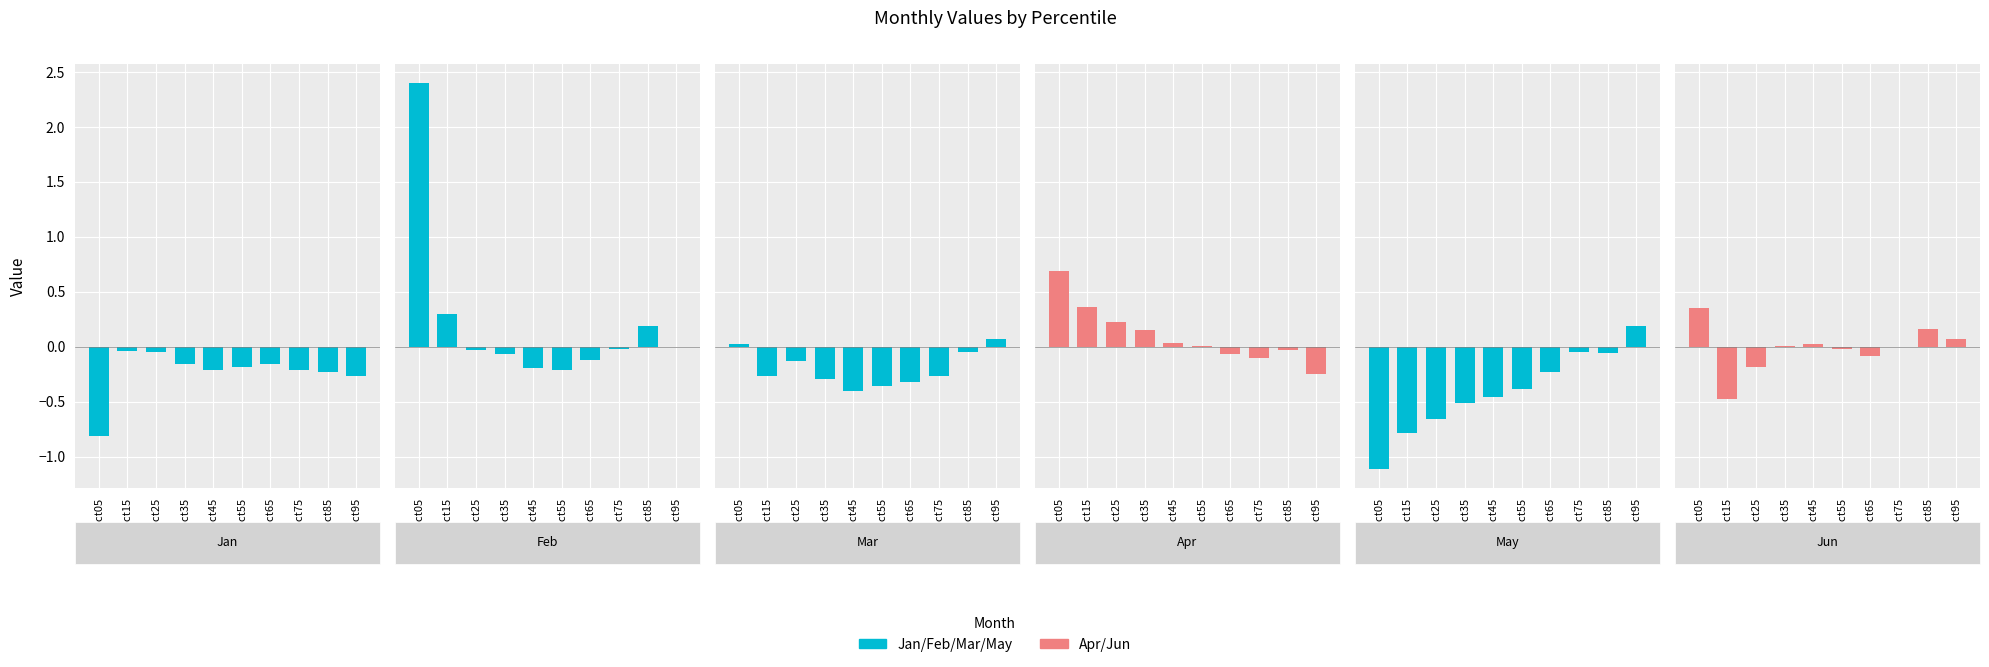

Is it true that Apr equals 0.6 at pct15?

False